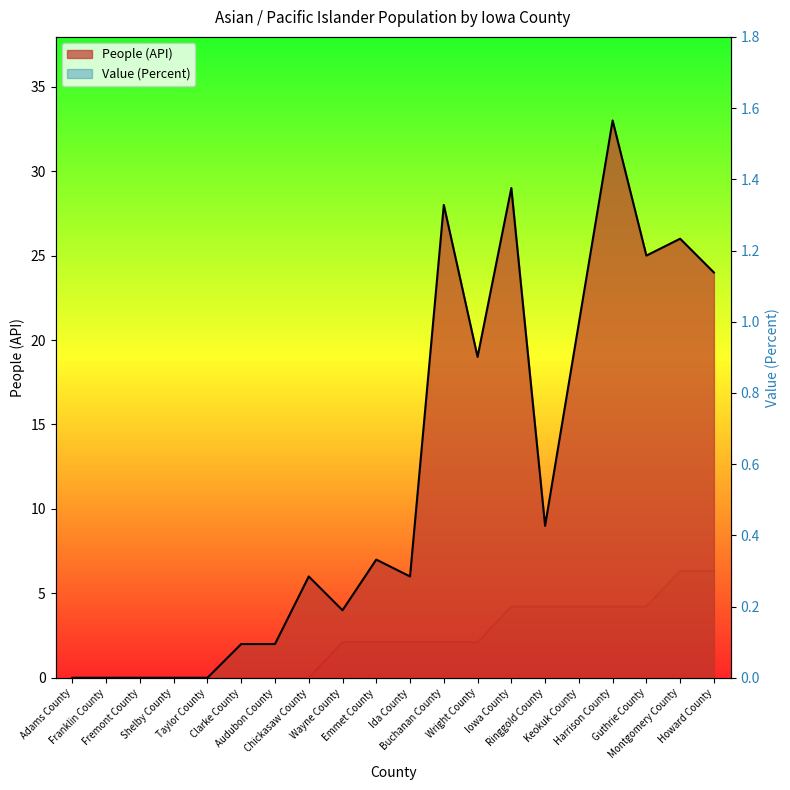

True or false: Value (Percent) and People (API) intersect in this chart.

False